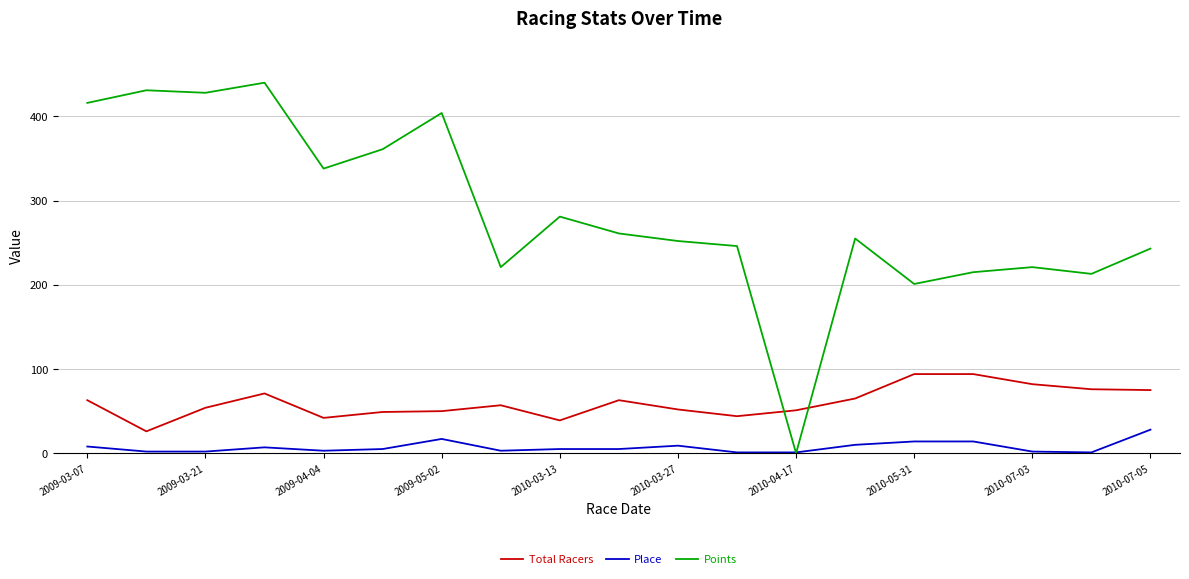

Rank the series by their maximum value, from lowest to highest.

Place, Total Racers, Points